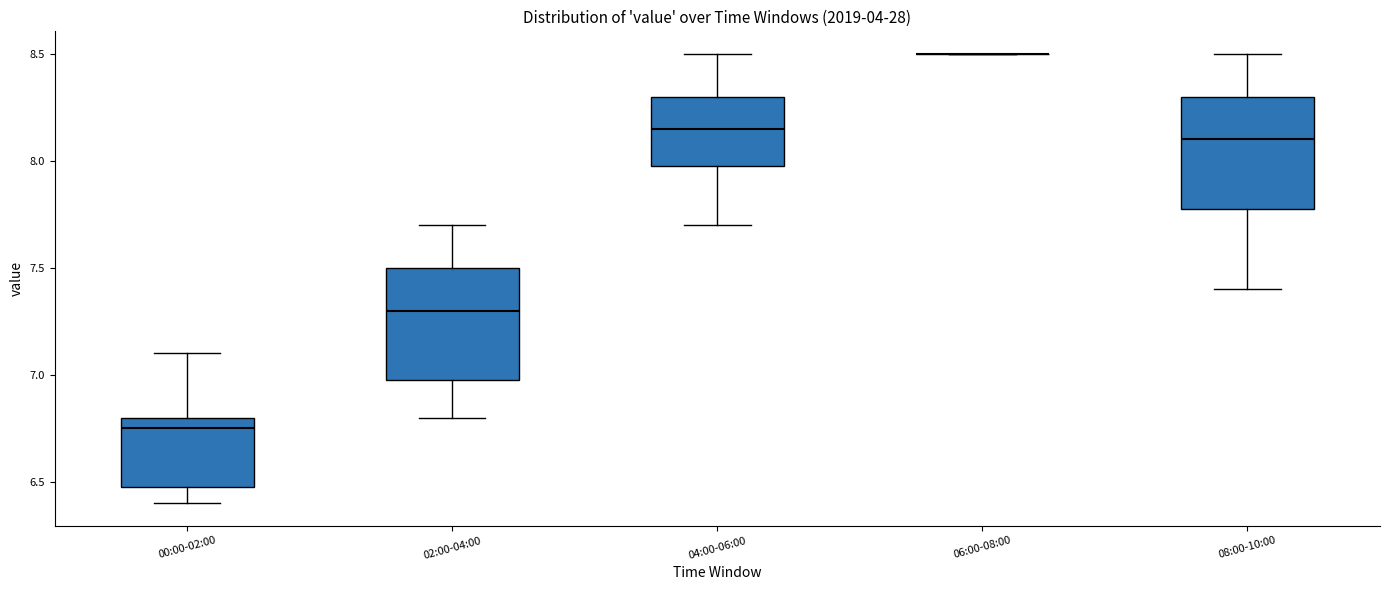

Reading left to right, transcribe this box plot: for each box, give where its median line is, the range the box spans, and where its two whiskers end, as read against the y-axis. The values are not printed on the chart, so give them approximately, as read against the axis.

00:00-02:00: median 6.75, box 6.50 to 6.80, whiskers 6.40 to 7.10
02:00-04:00: median 7.30, box 7.00 to 7.50, whiskers 6.80 to 7.70
04:00-06:00: median 8.15, box 8.00 to 8.30, whiskers 7.70 to 8.50
06:00-08:00: box collapsed to a line at 8.50, whiskers 8.50 to 8.50
08:00-10:00: median 8.10, box 7.80 to 8.30, whiskers 7.40 to 8.50